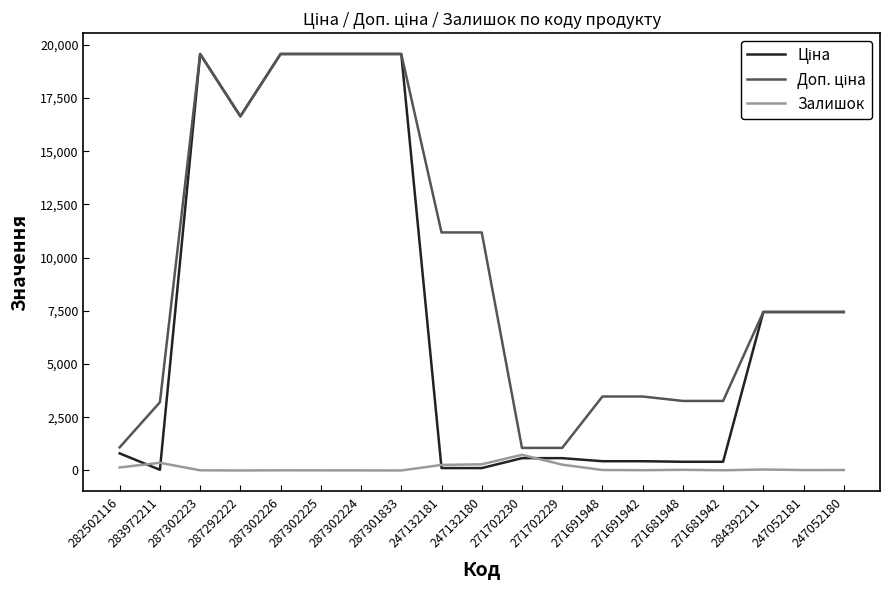

The Залишок series shows 0.0 at 287292222. True or false?

True